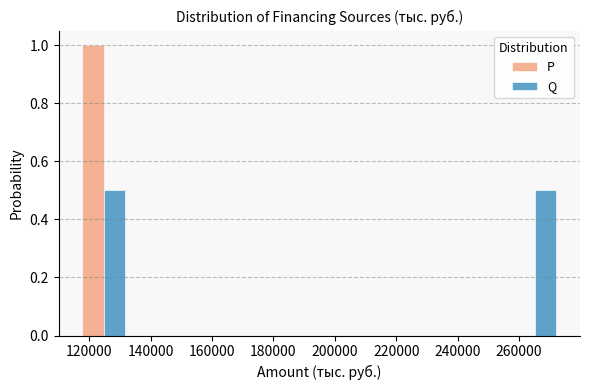

Reading left to right, transcribe this chart: for each range on the x-axis, give the height of each series' bar. Neither the bar edges nor the heights are printed on the chart, so give them approximately, as read against the axes.

116000 to 132000: P=1.0	Q=0.5
132000 to 148000: P=0	Q=0
148000 to 164000: P=0	Q=0
164000 to 180000: P=0	Q=0
180000 to 194000: P=0	Q=0
194000 to 210000: P=0	Q=0
210000 to 226000: P=0	Q=0
226000 to 242000: P=0	Q=0
242000 to 258000: P=0	Q=0
258000 to 272000: P=0	Q=0.5